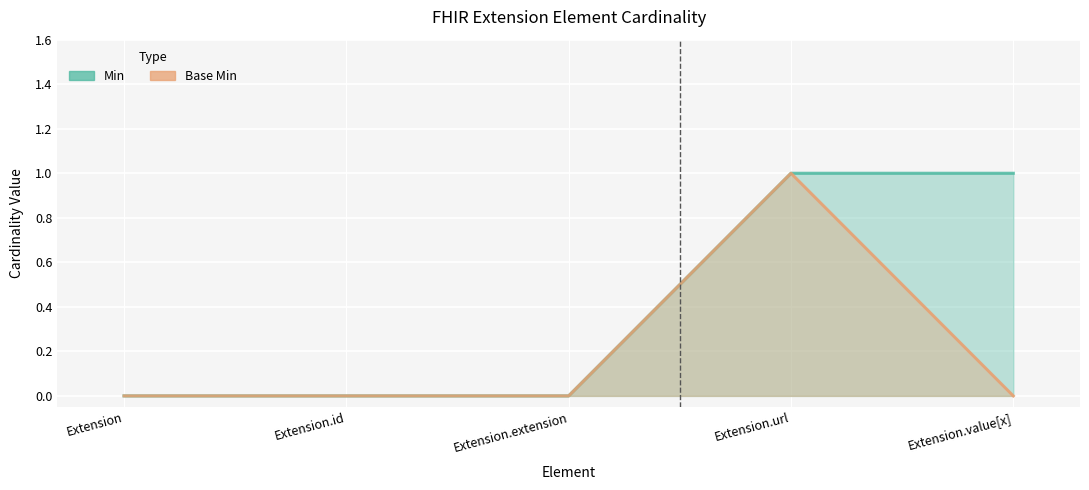

What position from the left is Extension.url?

4